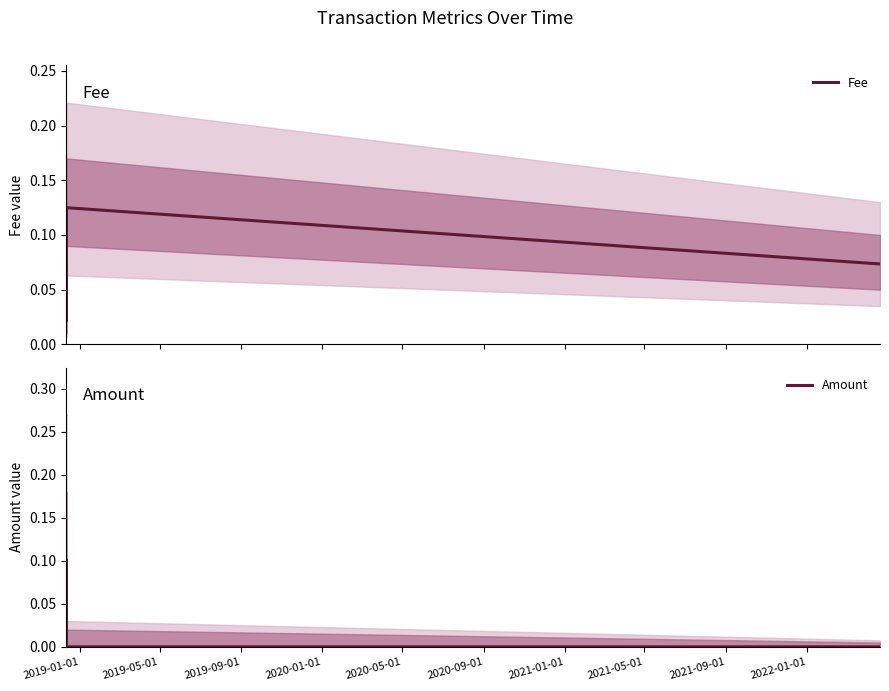

How many Fee values are between 0 and 1?

4